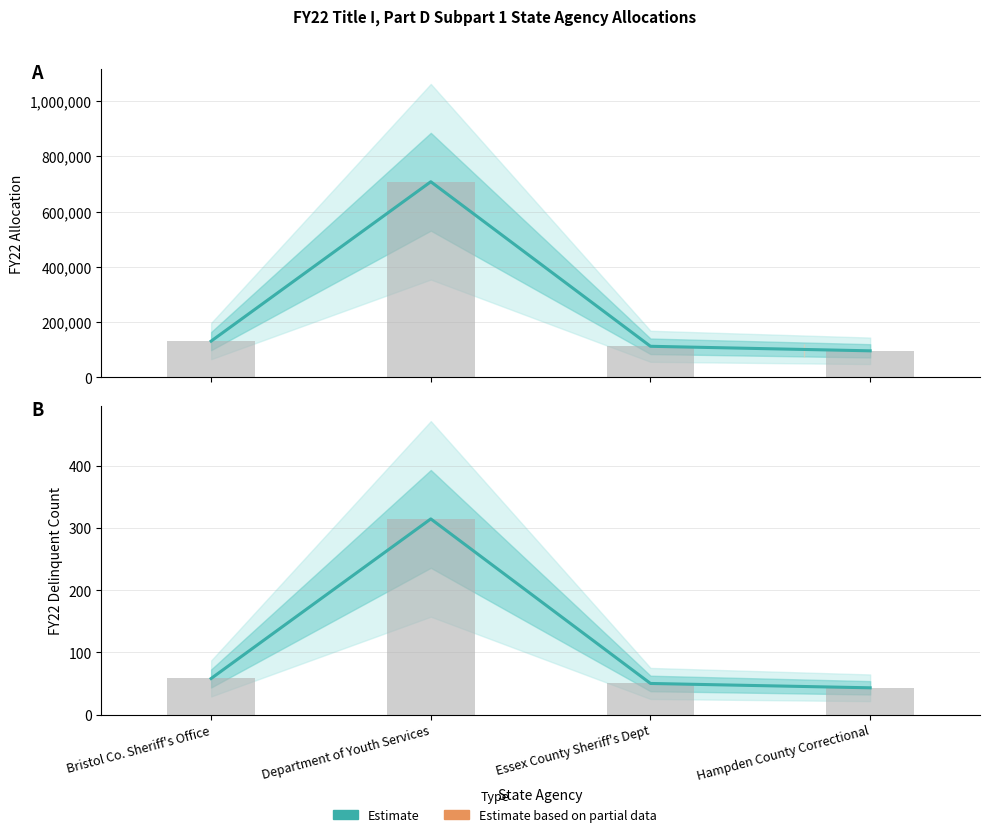

At which category does the chart reach its peak across all series?

Department of Youth Services